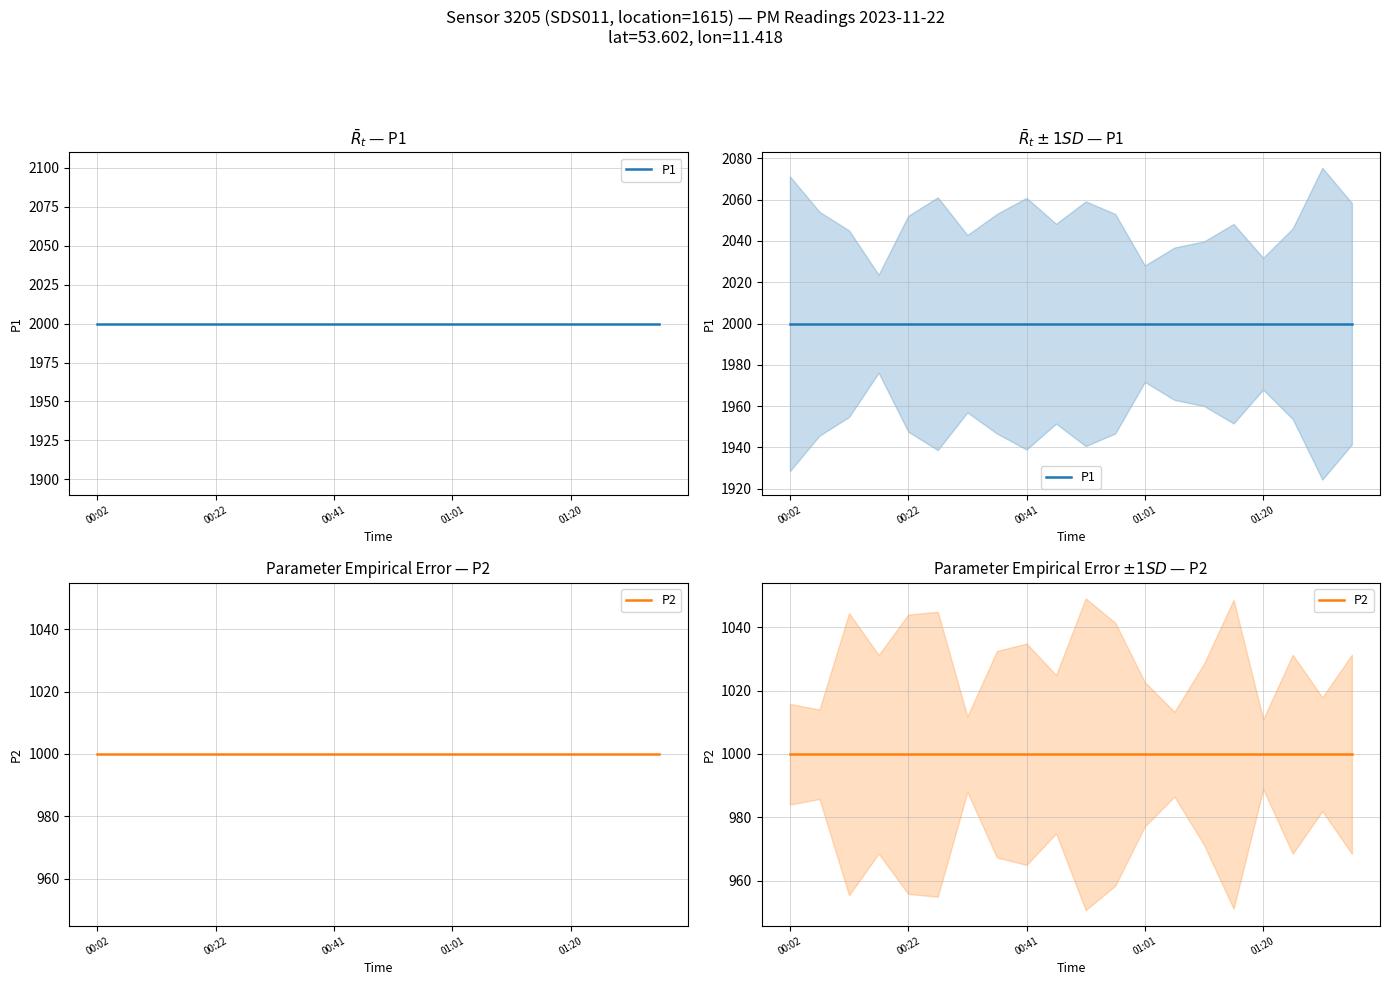

Is the value of P2 at 6 greater than the value of P1 at 17?

No